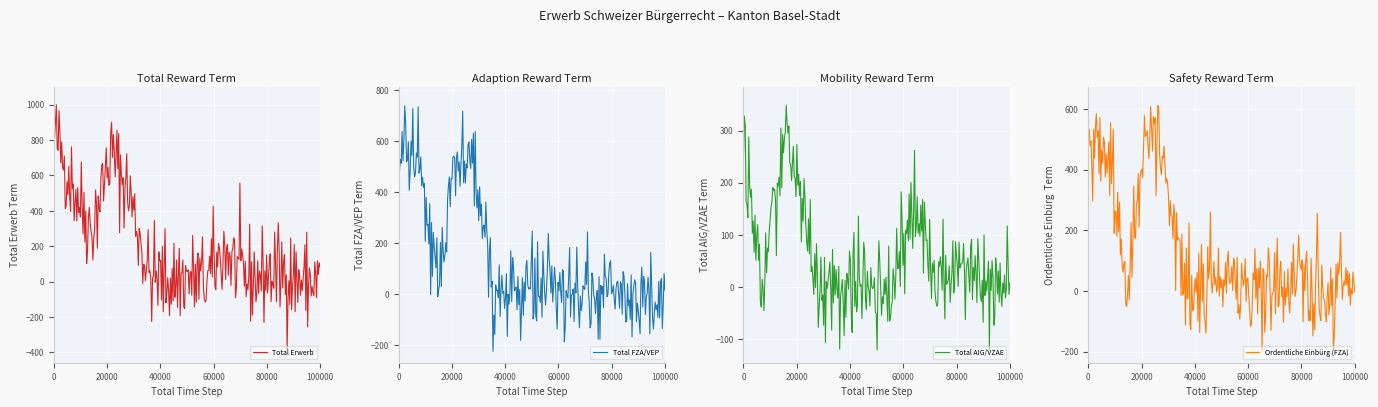

What is the maximum value for Total Erwerb?

1000.0